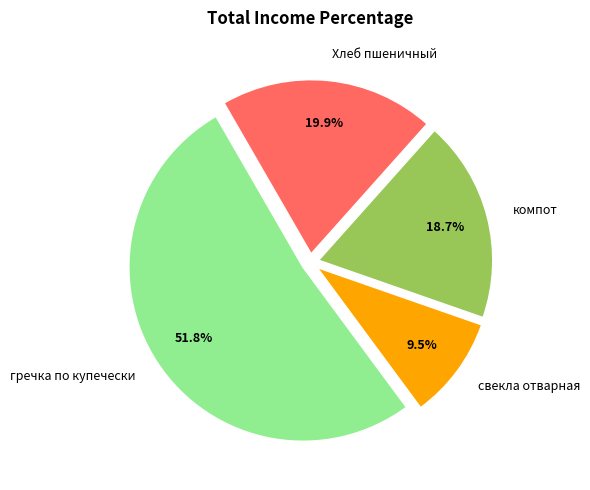

What portion of the pie excludes компот?

81.3%